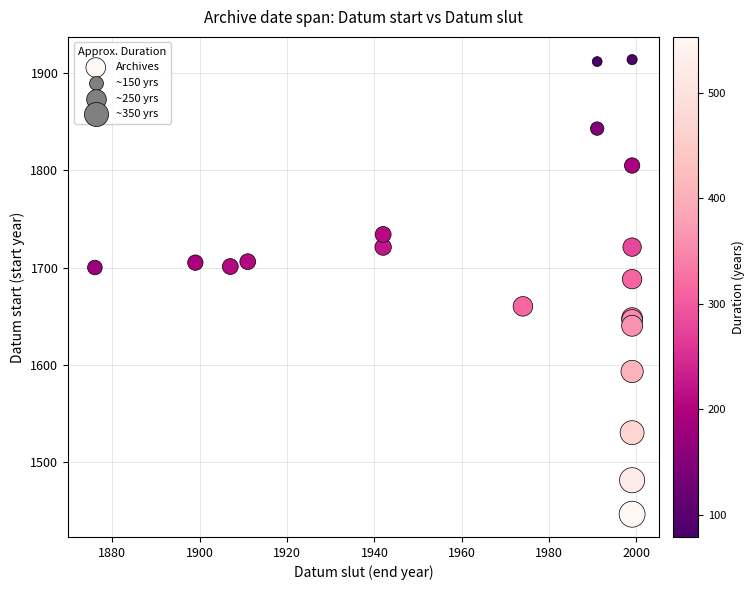

What Y value in the scatter plot is closest to 1680?

1688